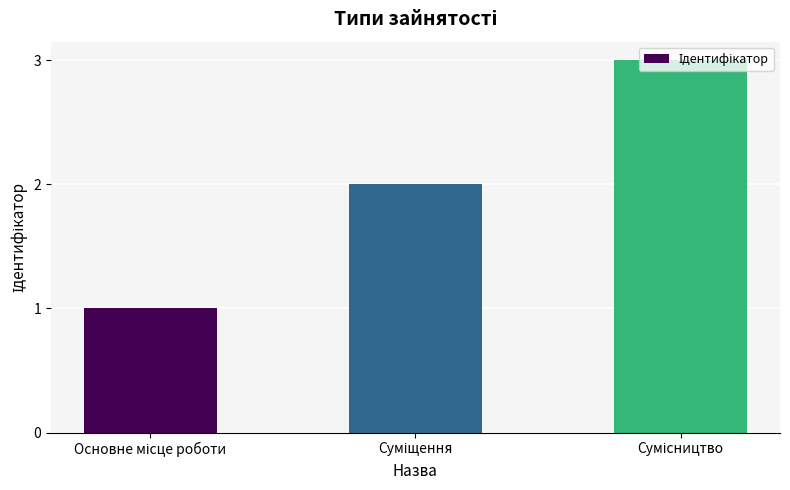

What is the minimum value shown in the chart?

1